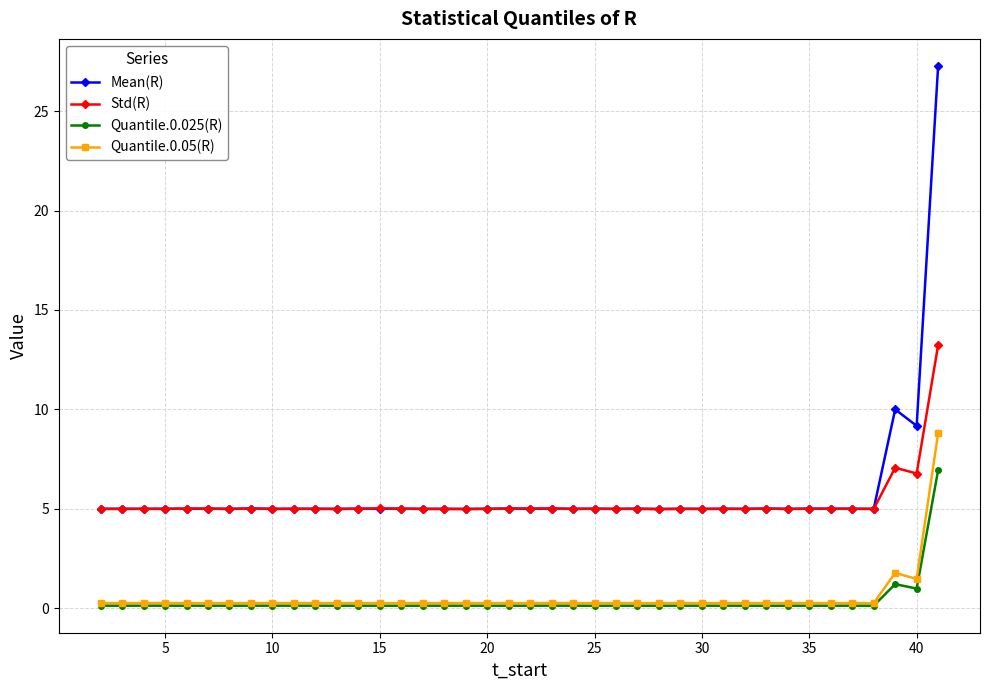

Which series ends up on top after the final intersection of Std(R) and Mean(R)?

Mean(R)